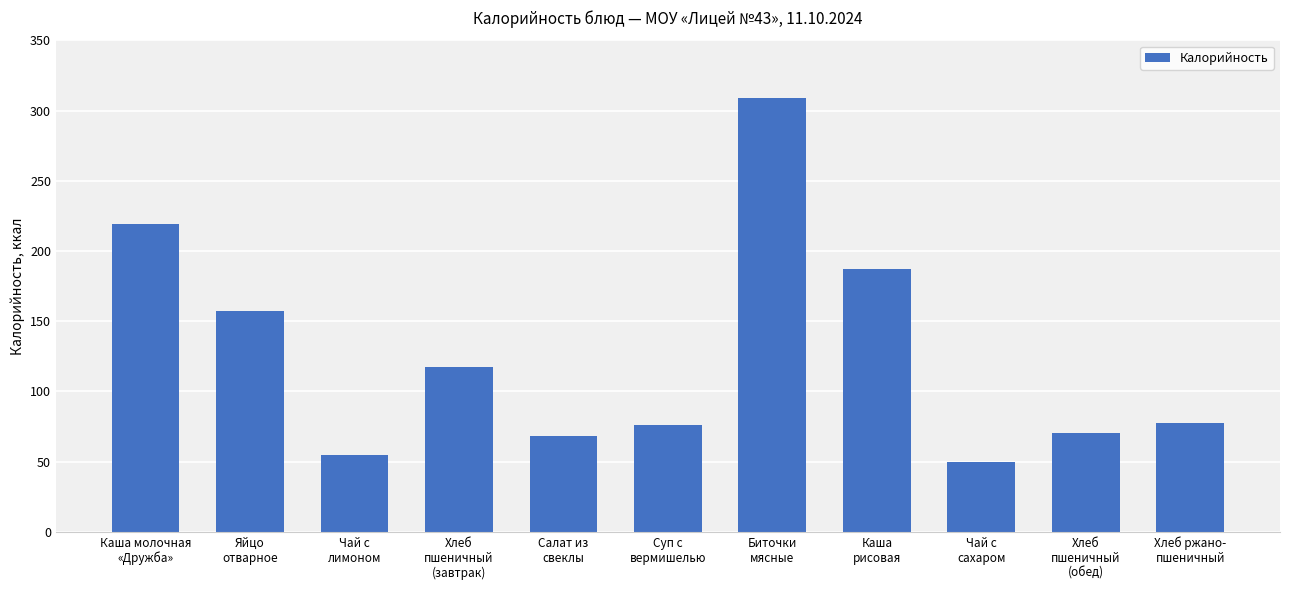

What is the value of the 5th bar from the left?

68.2